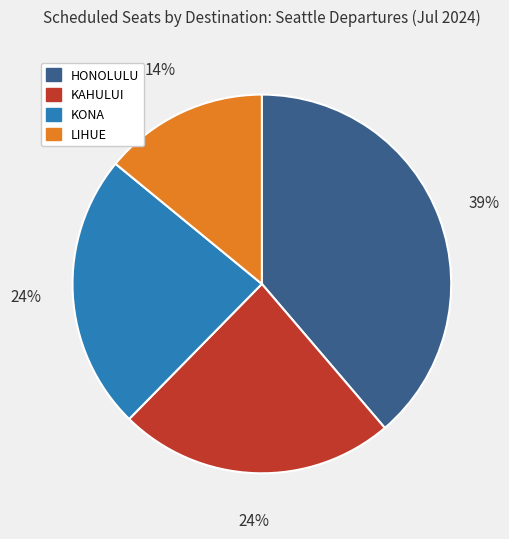

To the nearest percent, what is the average slice percentage?

25%